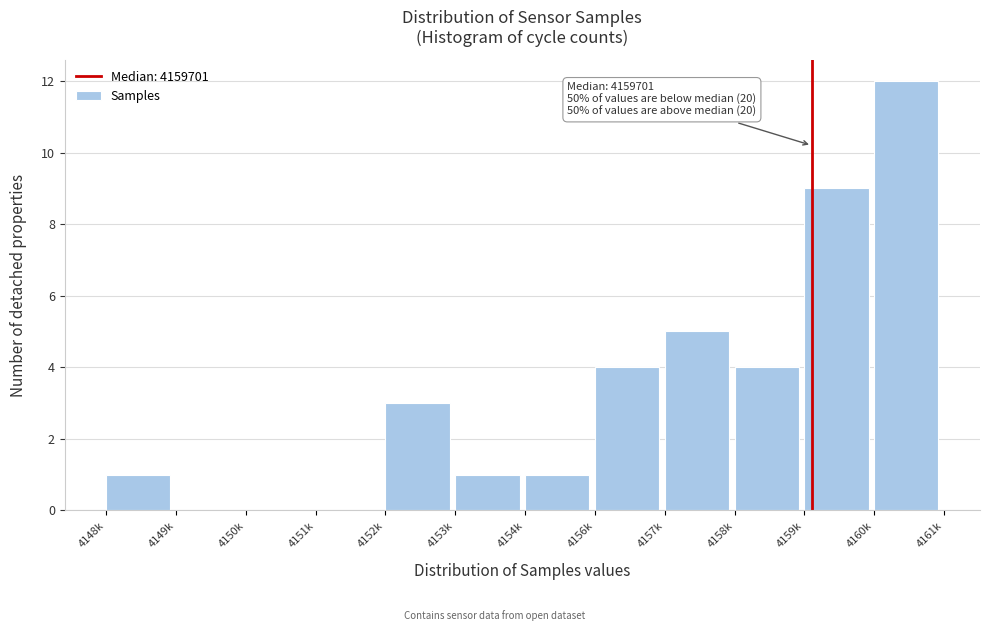

Reading left to right, list all the values displayed in this chart.

4148k=1	4149k=0	4150k=0	4151k=0	4152k=3	4153k=1	4154k=1	4156k=4	4157k=5	4158k=4	4159k=9	4160k=12